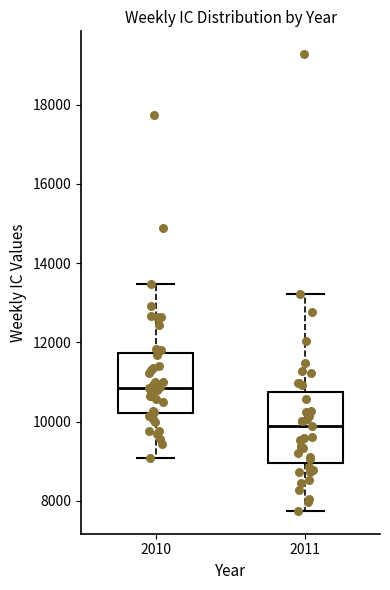

Reading left to right, transcribe this box plot: for each box, give where its median line is, the range the box spans, and where its two whiskers end, as read against the y-axis. The values are not printed on the chart, so give them approximately, as read against the axis.

2010: median 10800, box 10200 to 11800, whiskers 9000 to 13400
2011: median 9800, box 9000 to 10800, whiskers 7800 to 13200